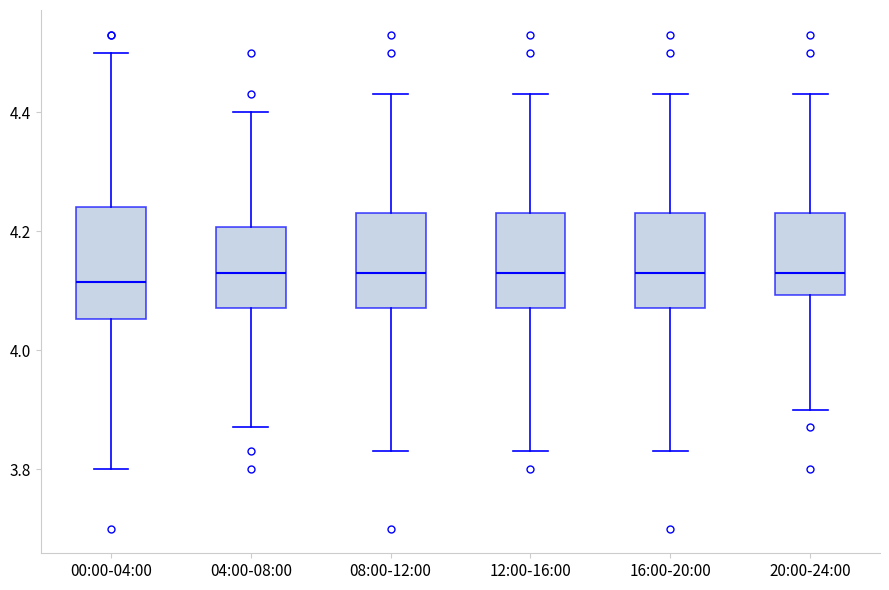

Reading left to right, read every box against the y-axis: the position of its median line, the range the box covers, and the ends of its whiskers. The values are not printed on the chart, so give them approximately, as read against the axis.

00:00-04:00: median 4.12, box 4.06 to 4.24, whiskers 3.80 to 4.50
04:00-08:00: median 4.14, box 4.08 to 4.20, whiskers 3.88 to 4.40
08:00-12:00: median 4.14, box 4.08 to 4.24, whiskers 3.84 to 4.44
12:00-16:00: median 4.14, box 4.08 to 4.24, whiskers 3.84 to 4.44
16:00-20:00: median 4.14, box 4.08 to 4.24, whiskers 3.84 to 4.44
20:00-24:00: median 4.14, box 4.10 to 4.24, whiskers 3.90 to 4.44